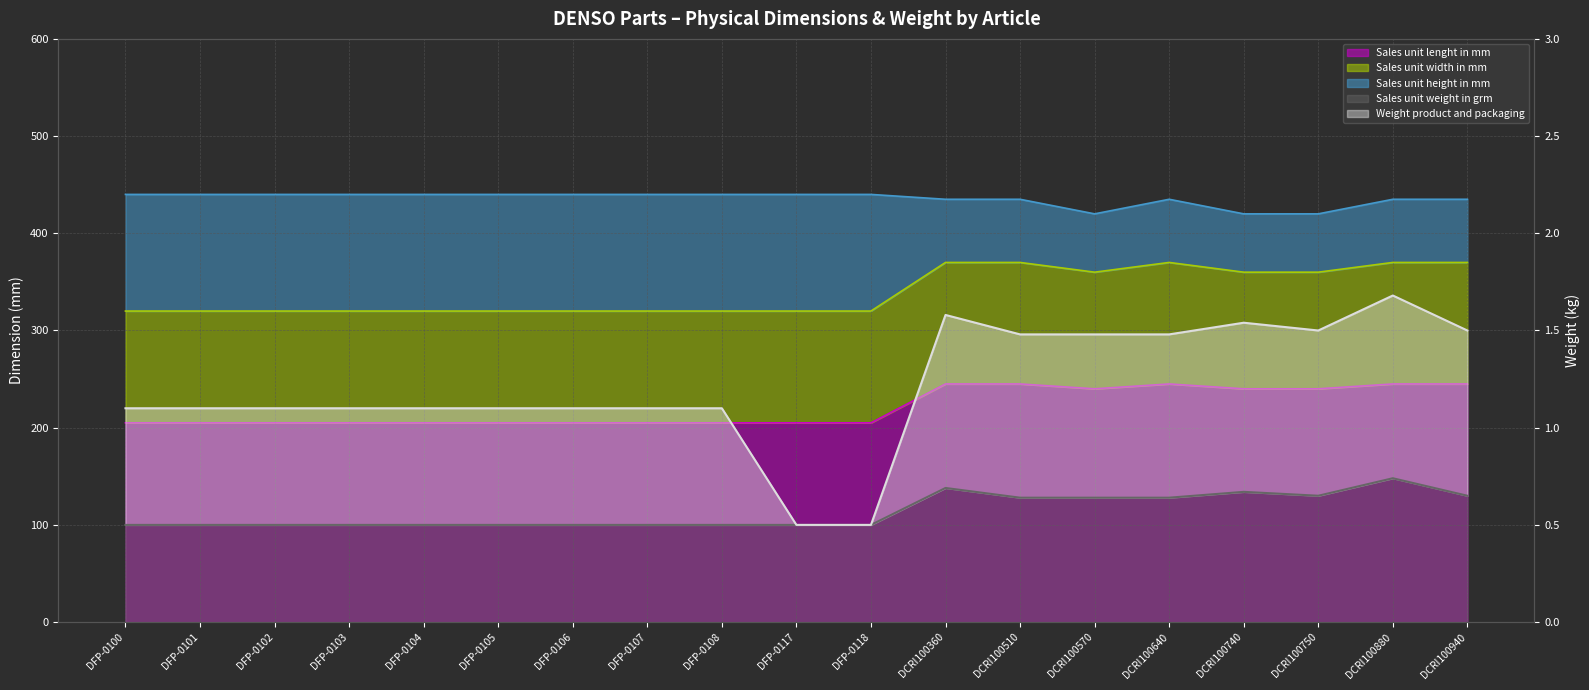

Is the value of Sales unit lenght in mm at DFP-0118 greater than the value of Sales unit weight in grm at DCRI100740?

Yes